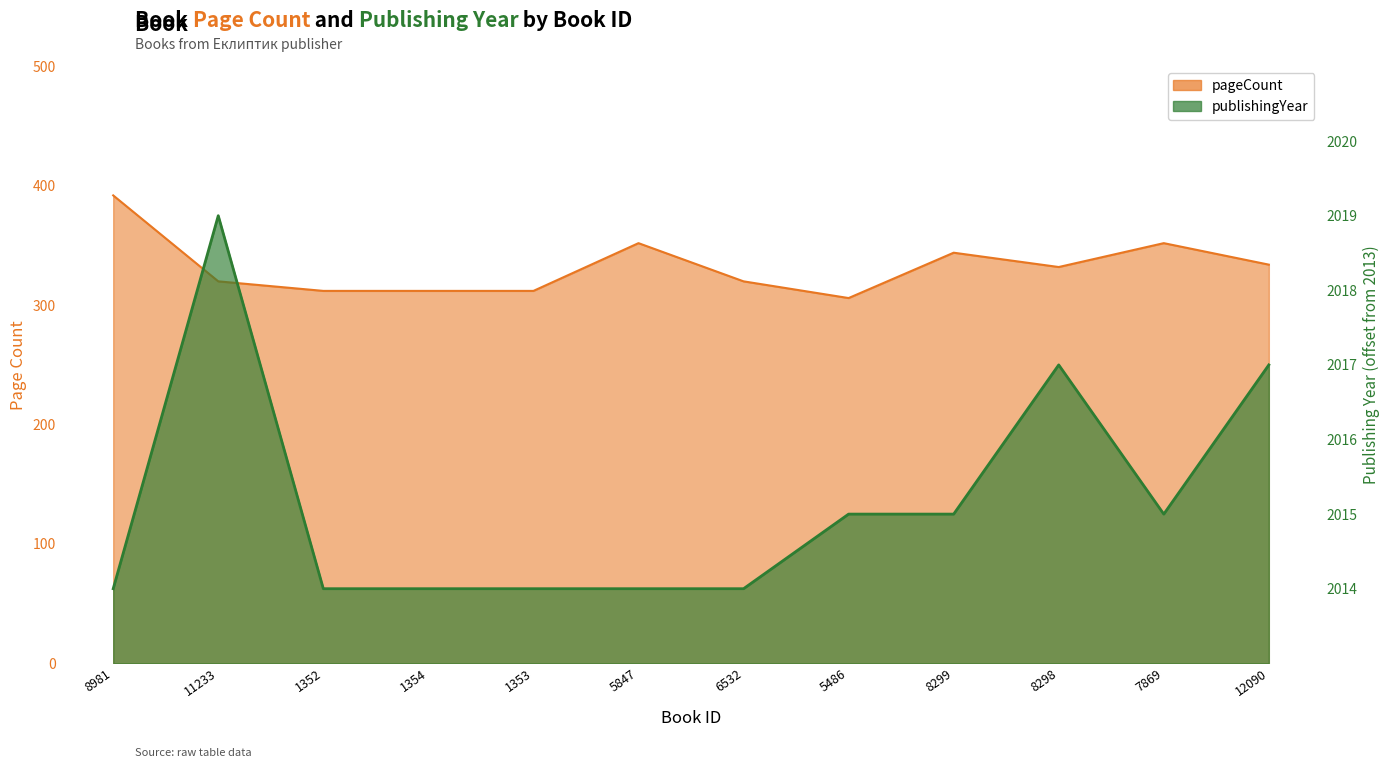

Count the publishingYear values in the range 1 to 4.

11